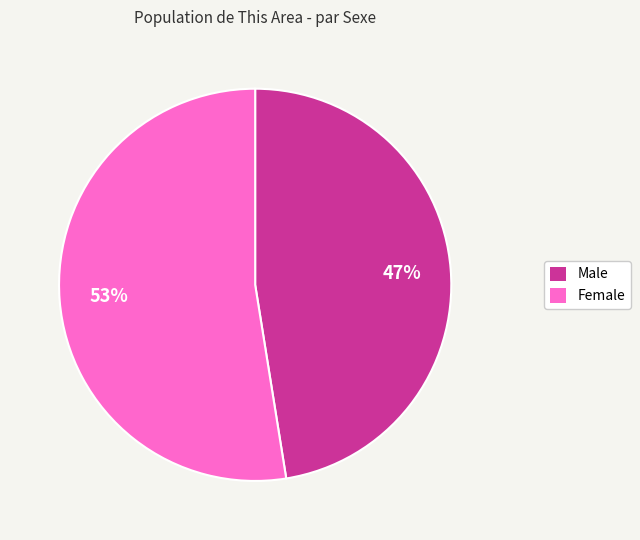

Which category has the smallest portion of the pie?

Male